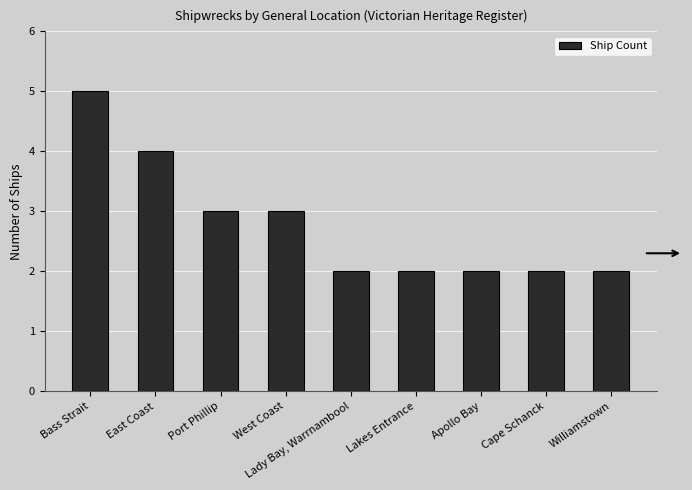

What position from the left is West Coast?

4